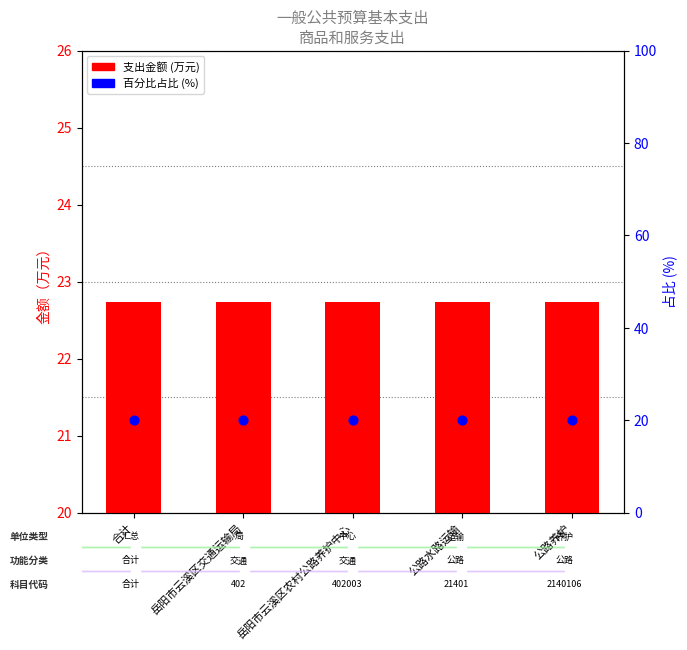

Which series reaches the maximum Y coordinate?

支出金额 (万元)